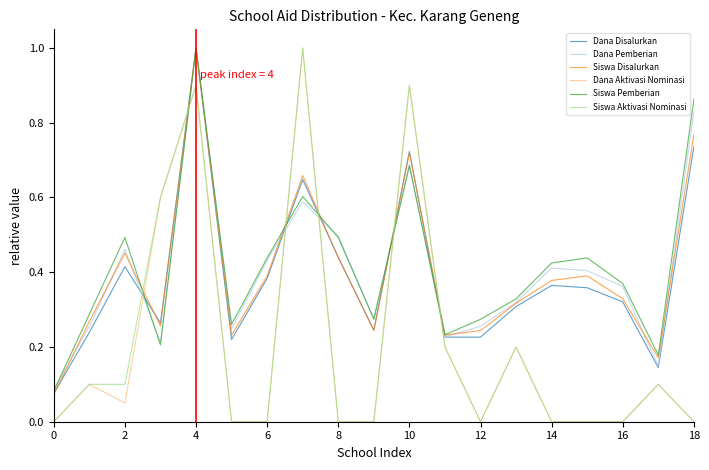

What is the highest value of the Dana Aktivasi Nominasi series?

1.0